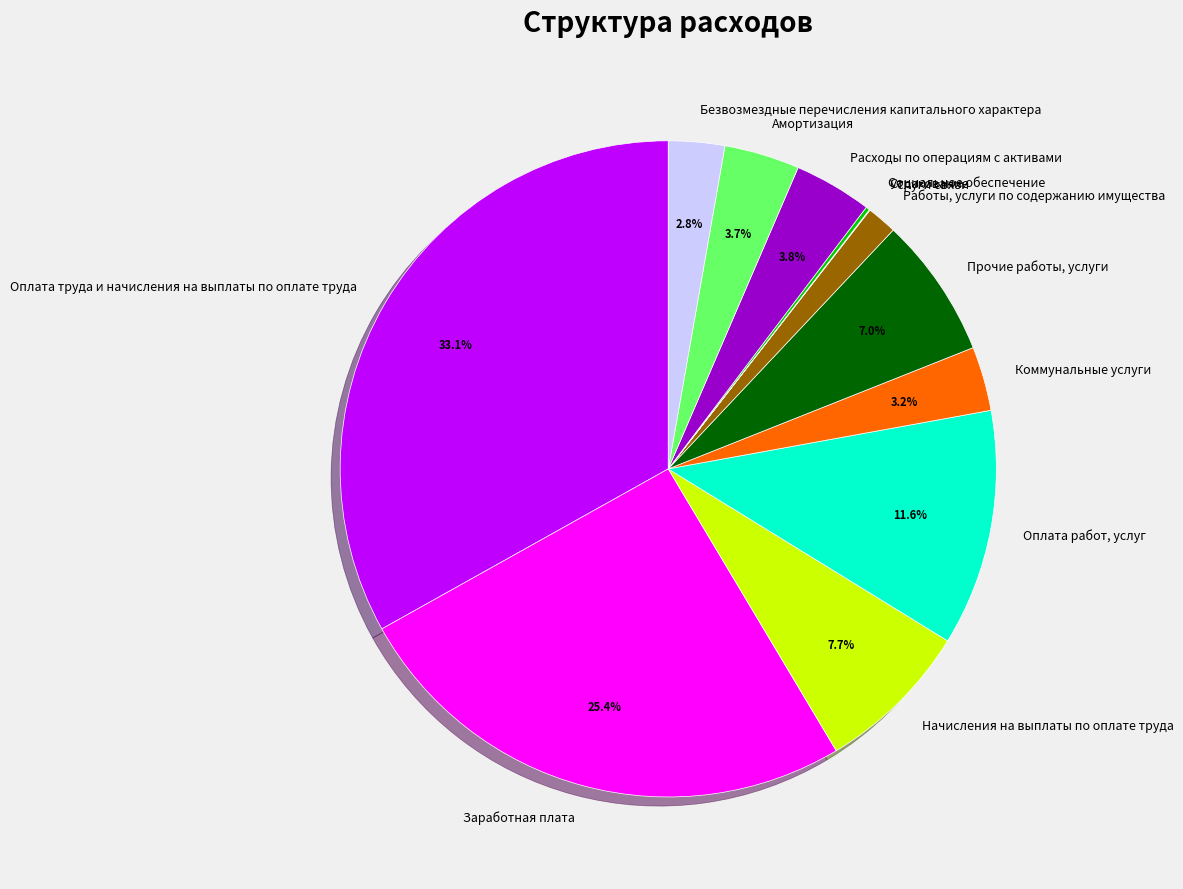

What percentage is NOT represented by Безвозмездные перечисления капитального характера?

97.2%